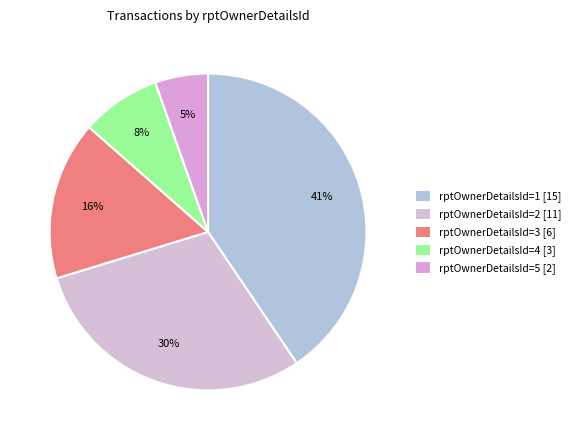

How many slices are in this pie chart?

5